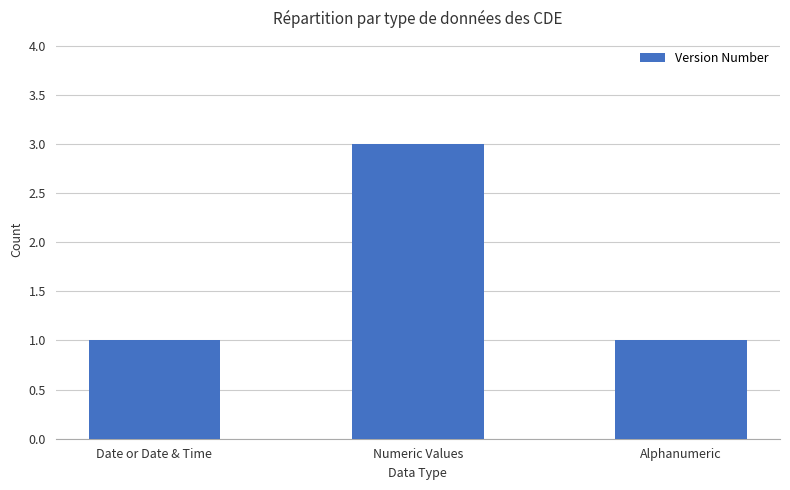

Are the bars grouped side by side (vs. stacked)?

No